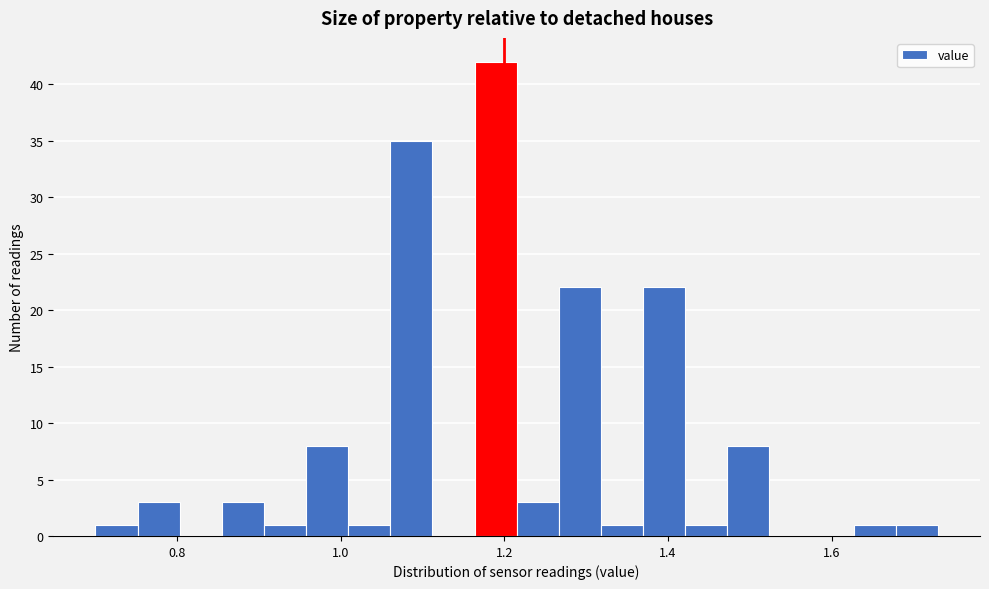

Around what value on the x-axis is the tallest bar? Give the approximate position of its centre, as read against the axis.

1.18